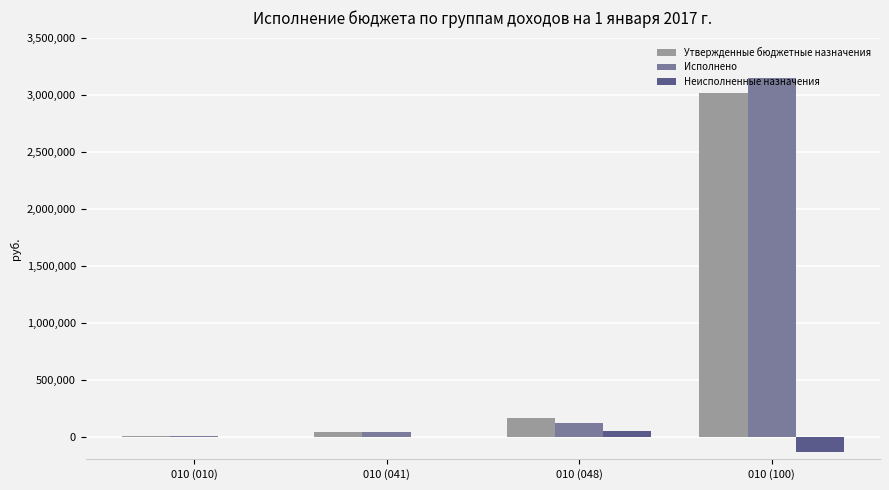

What is the difference between the Исполнено values at 010 (010) and 010 (048)?

113953.6